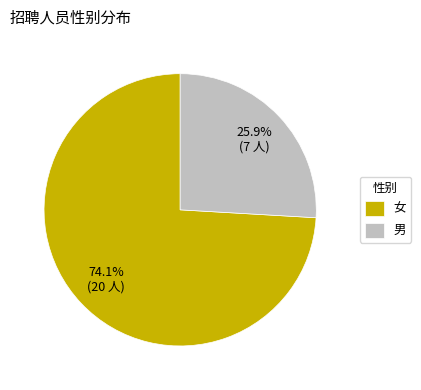

To the nearest percent, what is the difference between the largest and smallest slice percentages?

48%